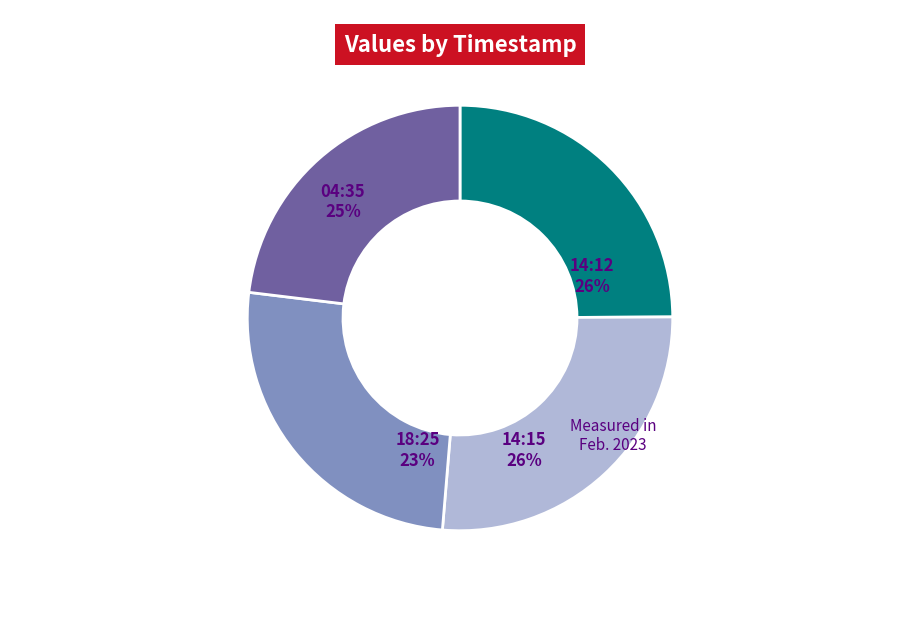

Which slice is the largest?

2023-02-22T14:12:20.931Z